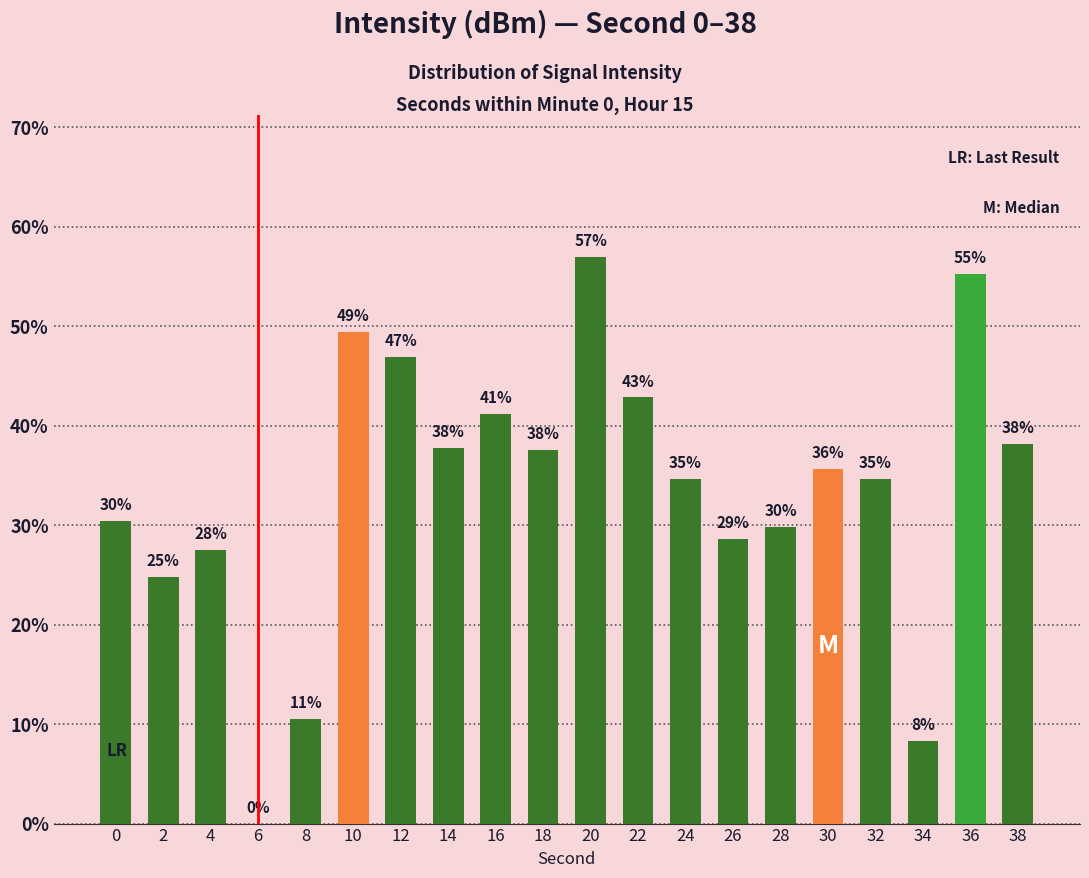

Are the bars horizontal?

No